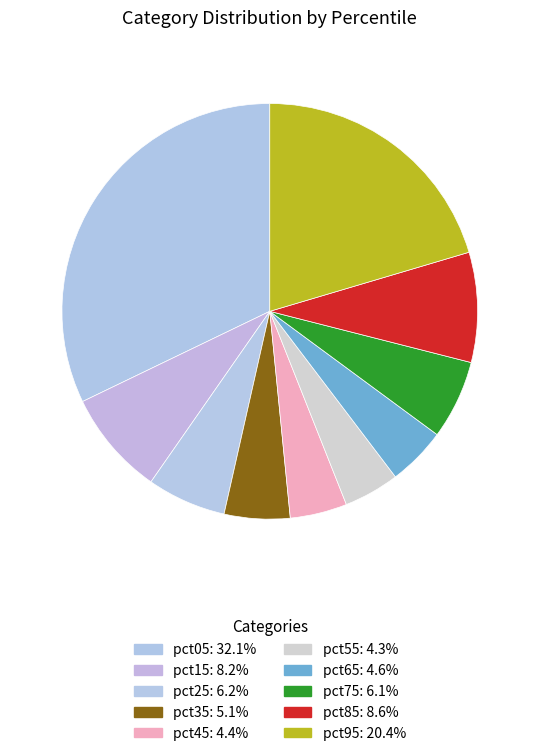

What percentage is the pct65 slice, to the nearest percent?

5%